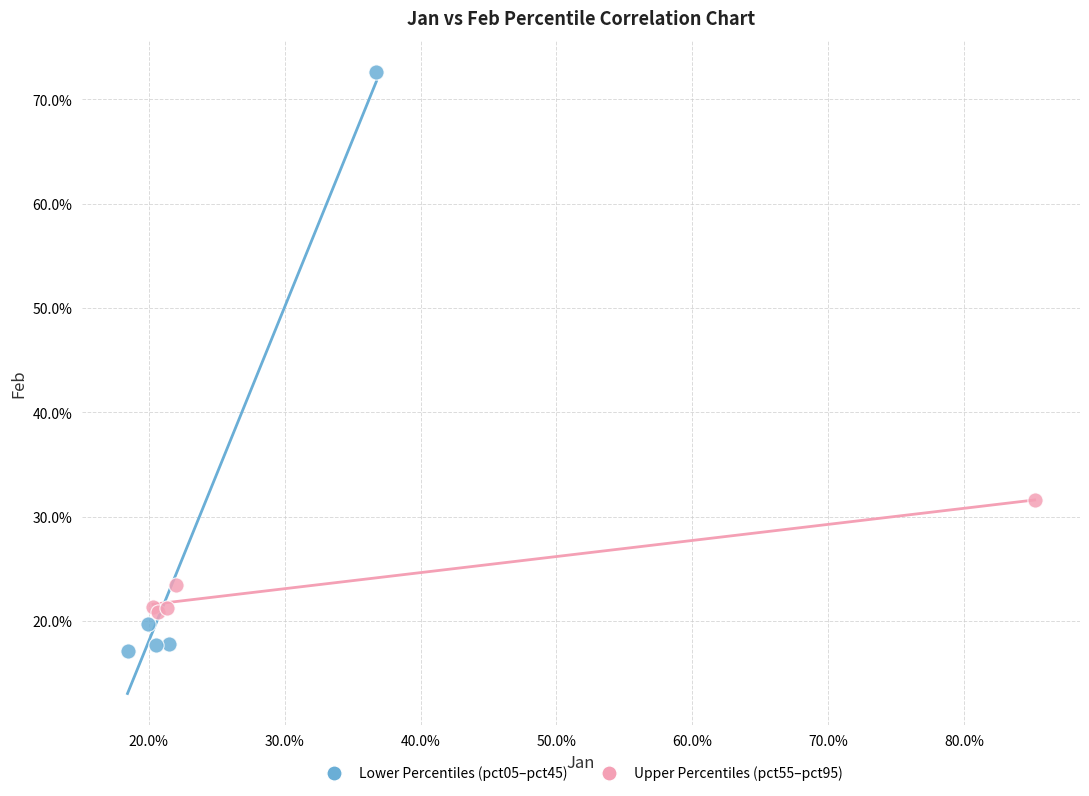

What are all the series names shown in the legend?

Lower Percentiles (pct05–pct45), Upper Percentiles (pct55–pct95)